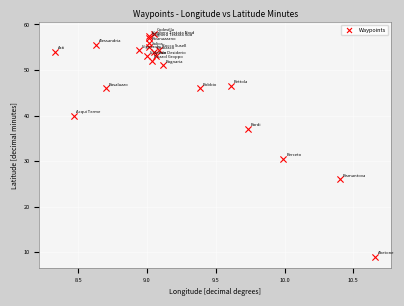

What Y value in the scatter plot is closest to 33?

30.5